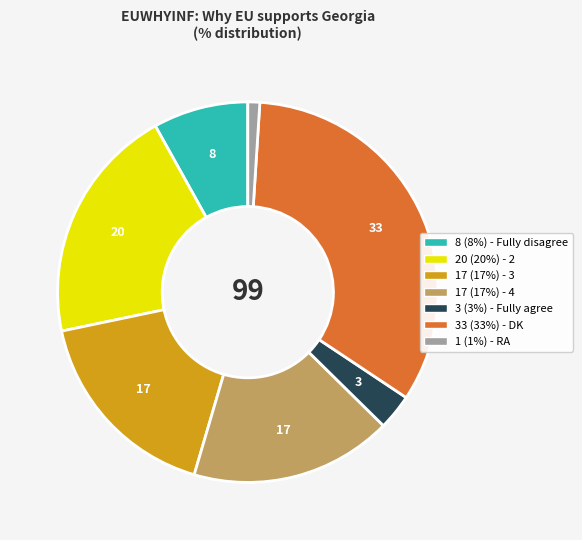

Does any single category account for the majority?

No